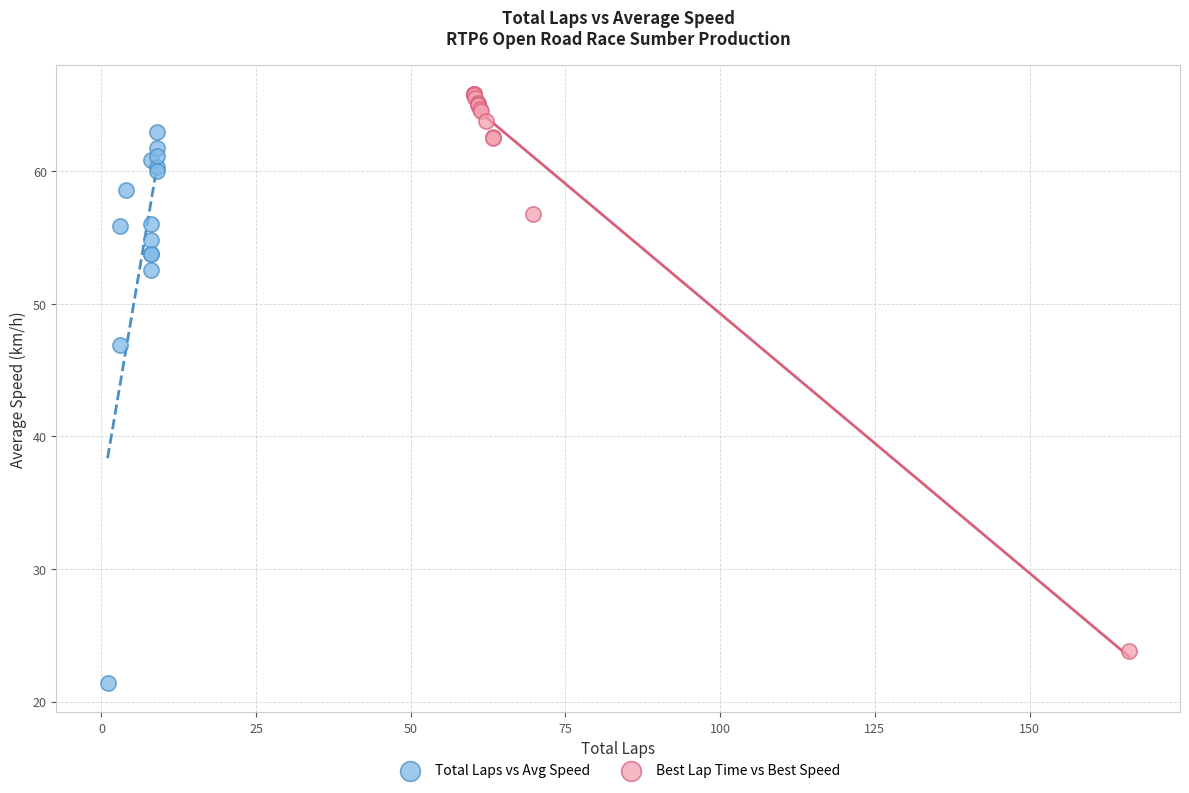

Which series reaches the maximum Y coordinate?

Best Lap Time vs Best Speed